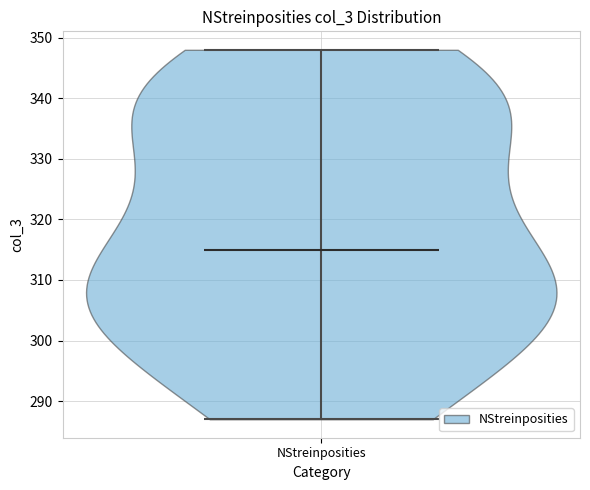

Read this violin plot against the y-axis: where its median line is, and the lowest and highest points the violin reaches. The values are not printed on the chart, so give them approximately, as read against the axis.

median line 315, lowest point 287, highest point 348